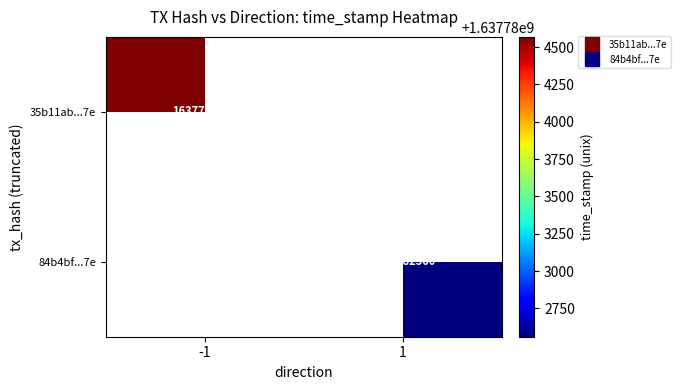

Is the value of 35b11ab...7e at 1 greater than the value of 84b4bf...7e at 1?

No